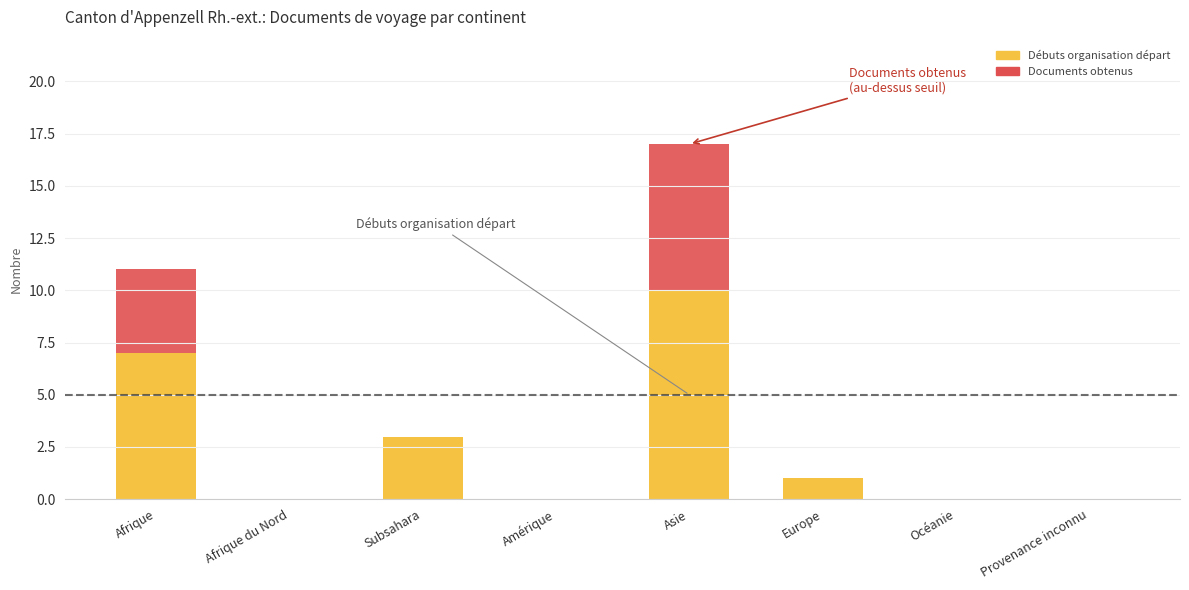

Are the bars horizontal?

No